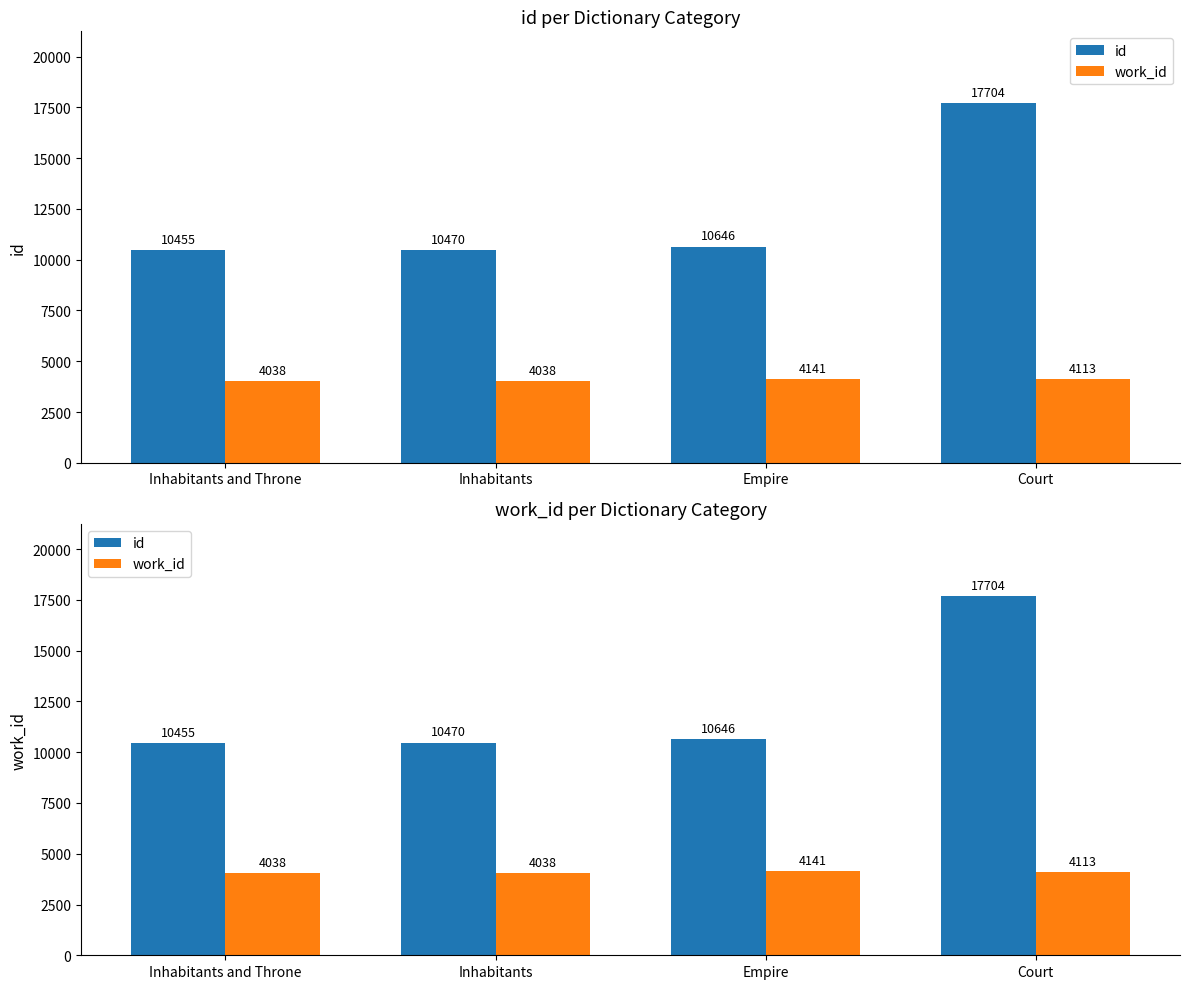

Is the value of work_id at Inhabitants greater than the value of id at Inhabitants and Throne?

No